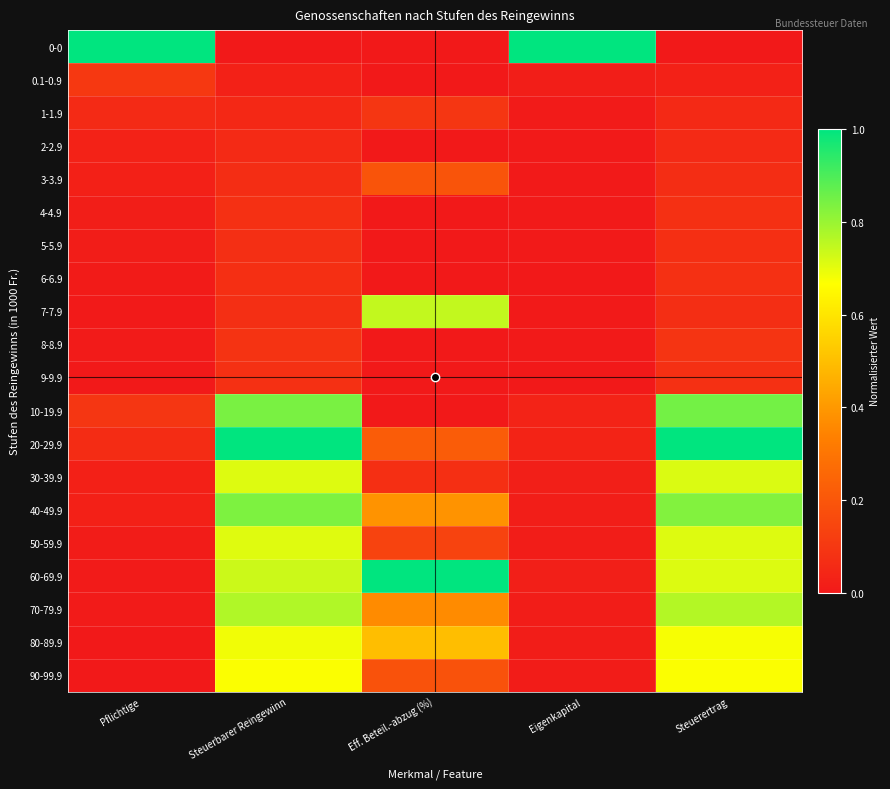

What is the total value across all series at Pflichtige?

1.5